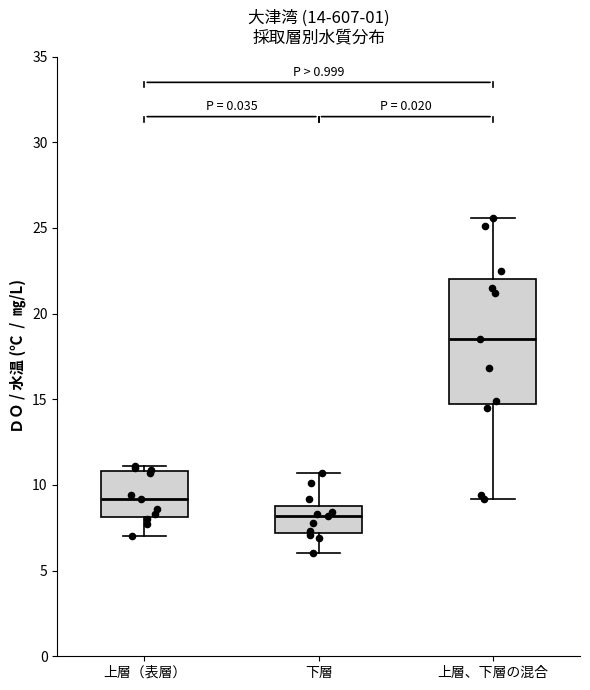

Which box is the tallest, from its lower edge to its upper edge?

上層、下層の混合